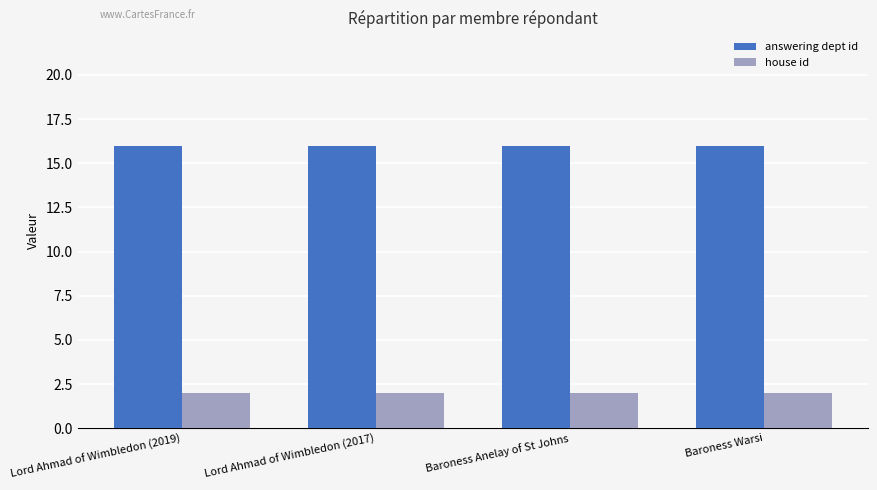

The value of answering dept id at Lord Ahmad of Wimbledon (2017) is 25. True or false?

False